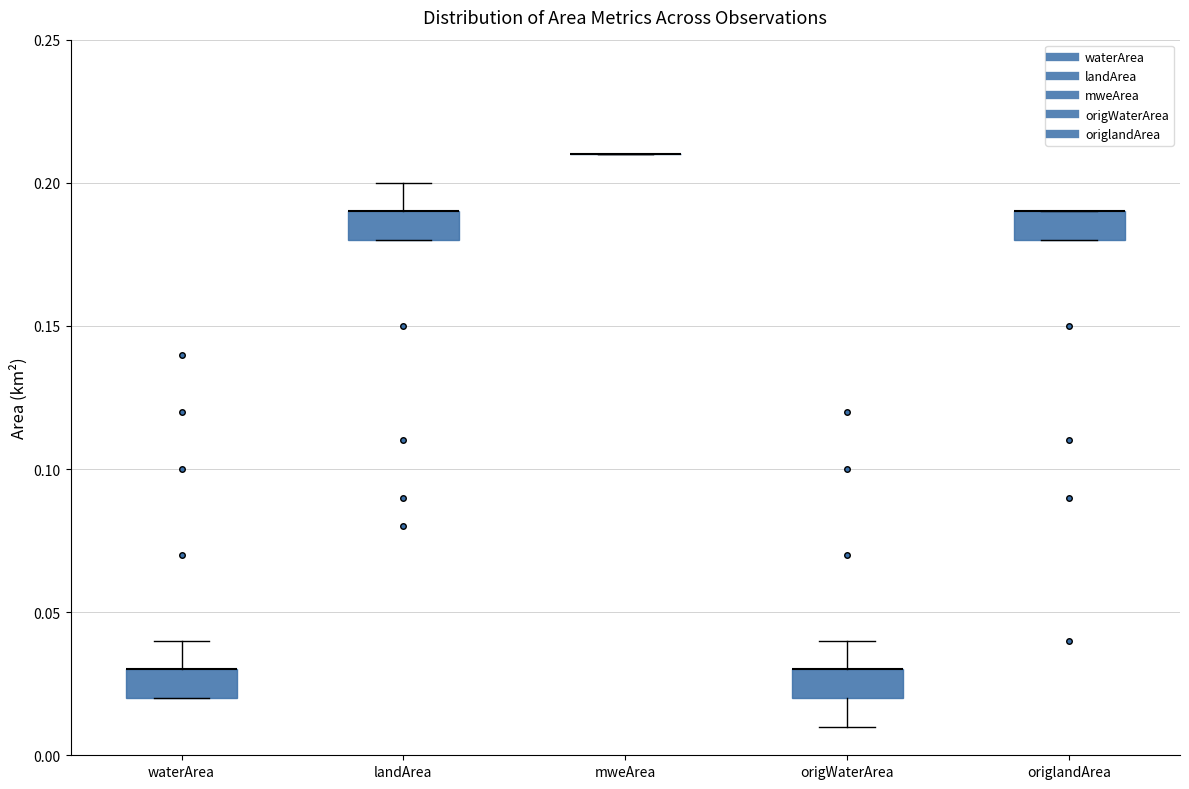

Reading left to right, read every box against the y-axis: the position of its median line, the range the box covers, and the ends of its whiskers. The values are not printed on the chart, so give them approximately, as read against the axis.

waterArea: median 0.03 (drawn on the box's upper edge), box 0.02 to 0.03, whiskers 0.02 to 0.04
landArea: median 0.19 (drawn on the box's upper edge), box 0.18 to 0.19, whiskers 0.18 to 0.20
mweArea: box collapsed to a line at 0.21, whiskers 0.21 to 0.21
origWaterArea: median 0.03 (drawn on the box's upper edge), box 0.02 to 0.03, whiskers 0.01 to 0.04
origlandArea: median 0.19 (drawn on the box's upper edge), box 0.18 to 0.19, whiskers 0.18 to 0.19